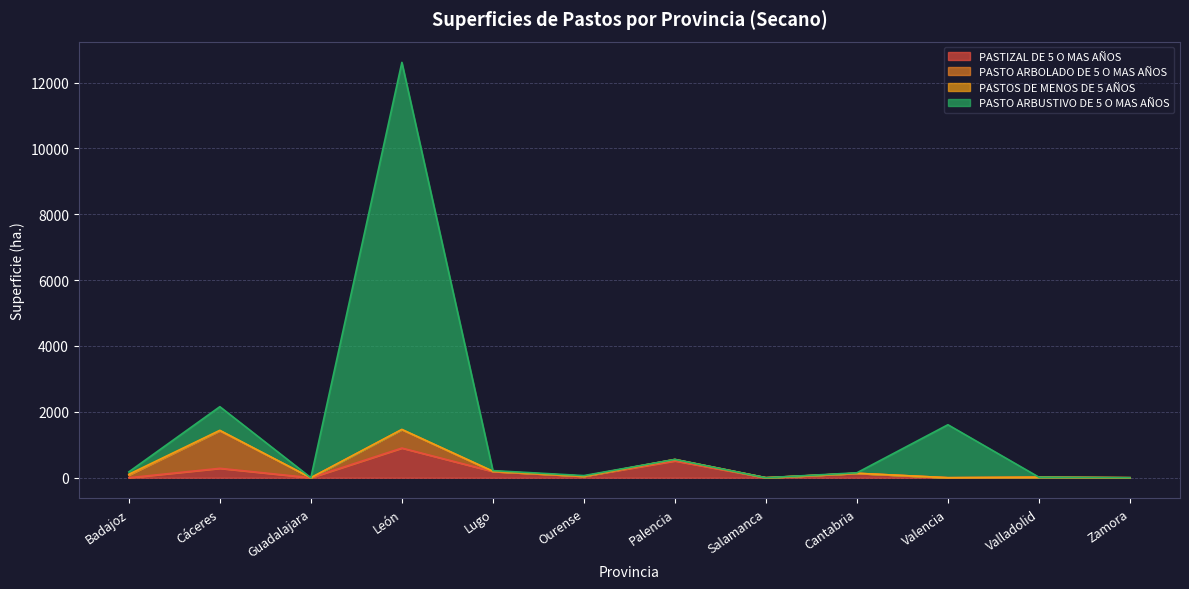

How many positive values does the PASTIZAL DE 5 O MAS AÑOS series have?

9